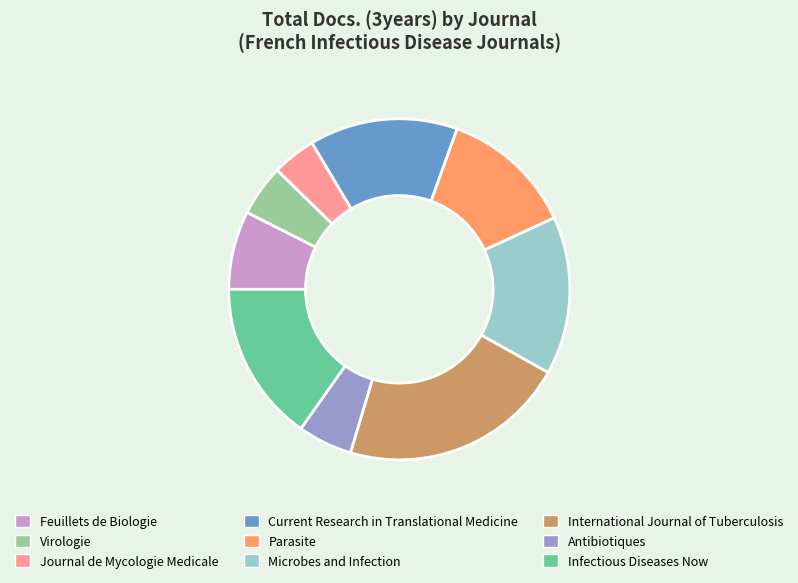

Do International Journal of Tuberculosis and Journal de Mycologie Medicale together represent more than half of the pie?

No